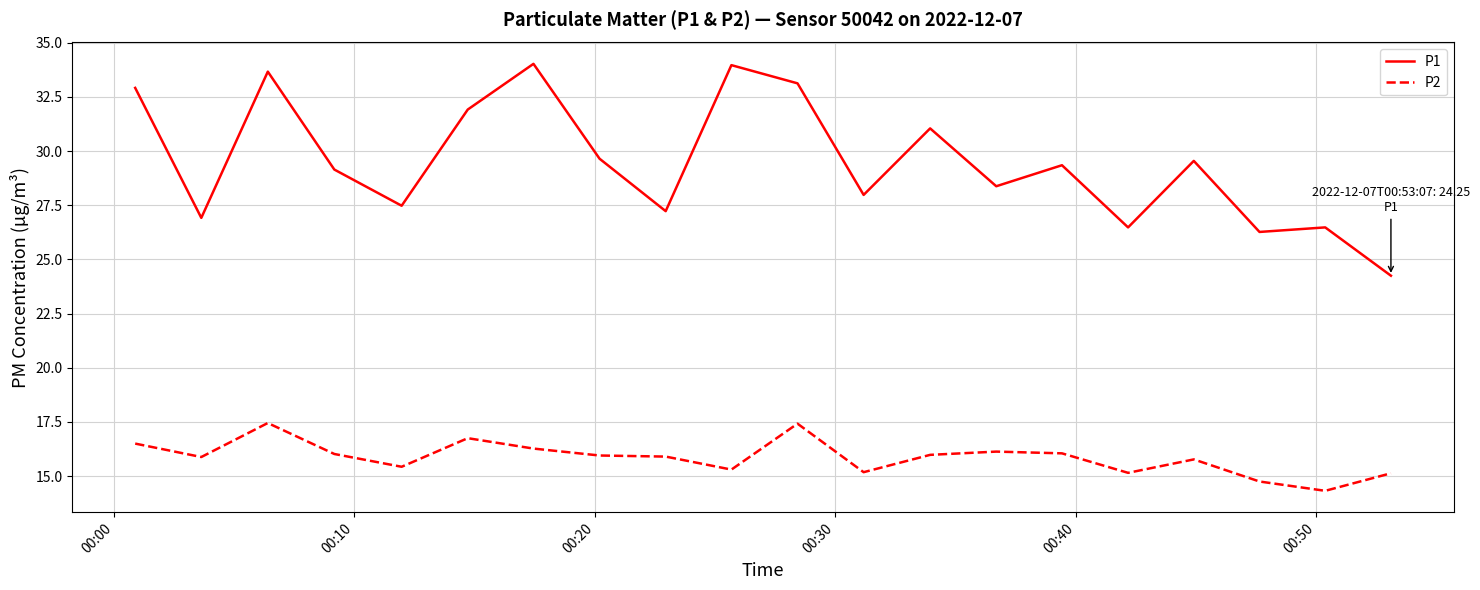

Rank the series by their average value, from lowest to highest.

P2, P1